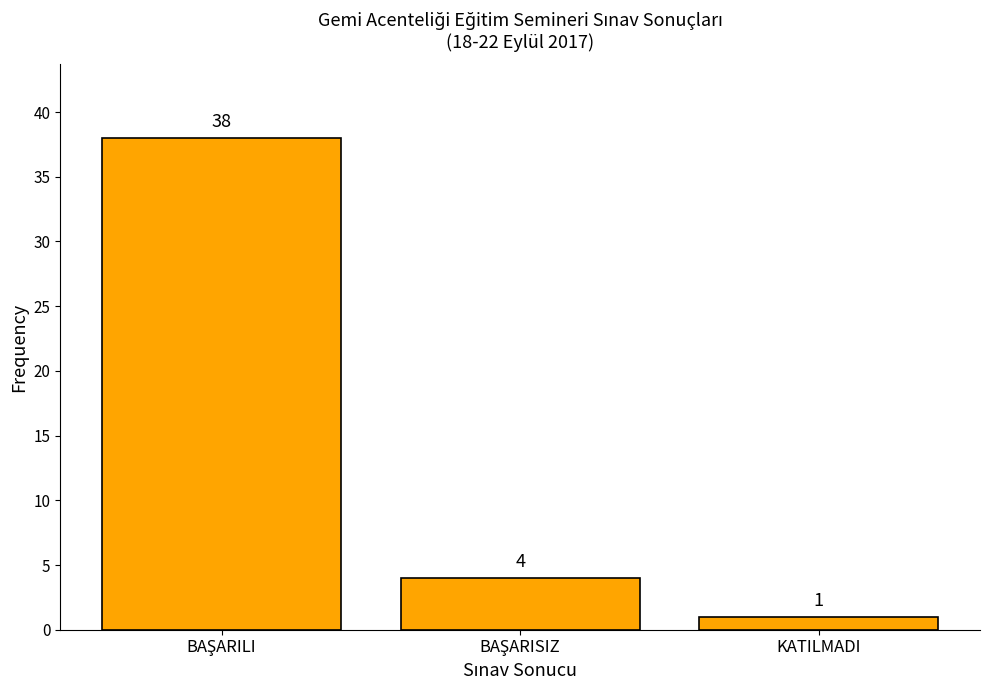

Reading right to left, list all the values displayed in this chart.

1	4	38